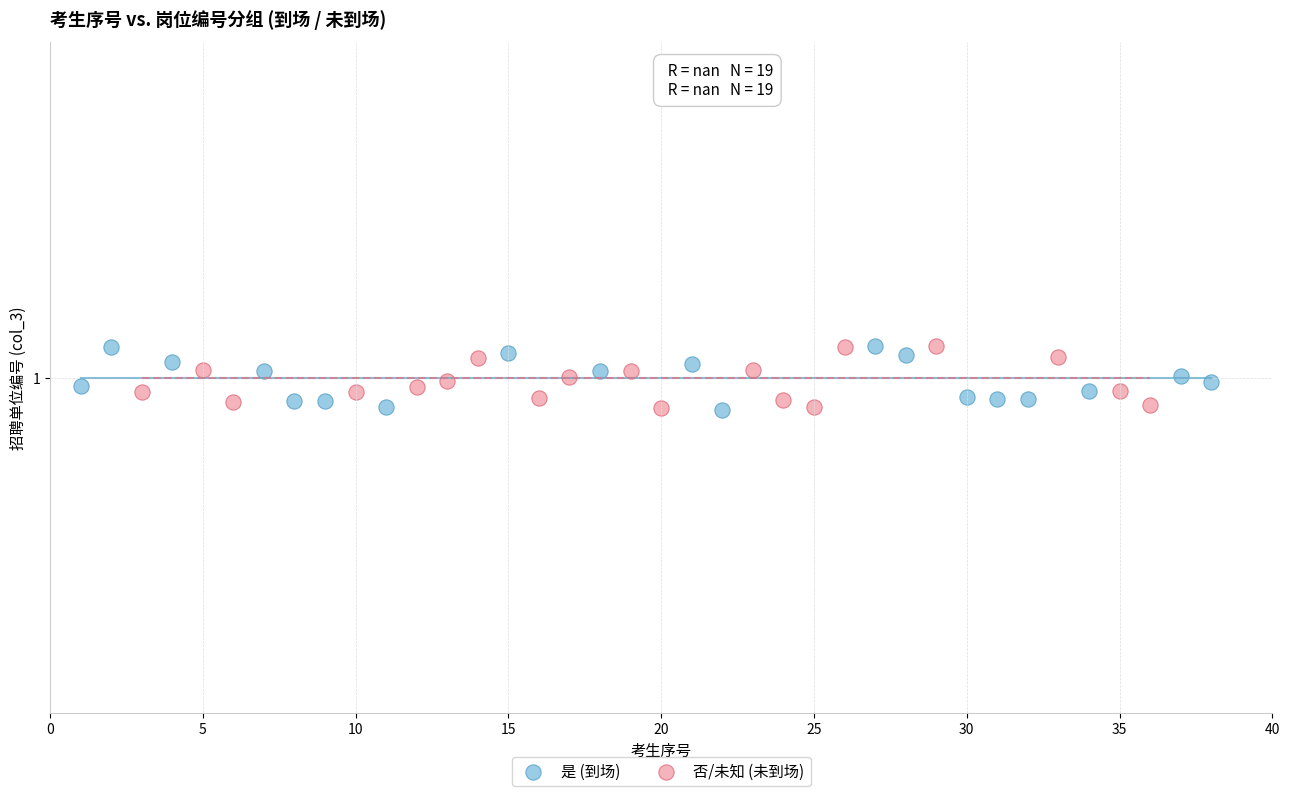

What are all the series names shown in the legend?

是 (到场), 否/未知 (未到场)